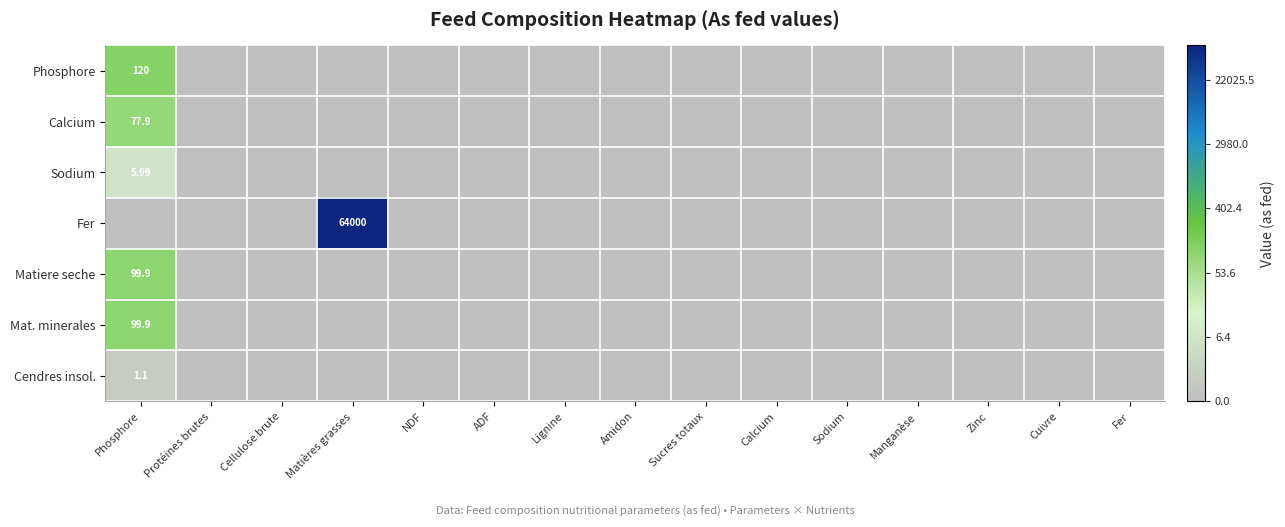

Between Sucres totaux and ADF, which is larger?

Sucres totaux